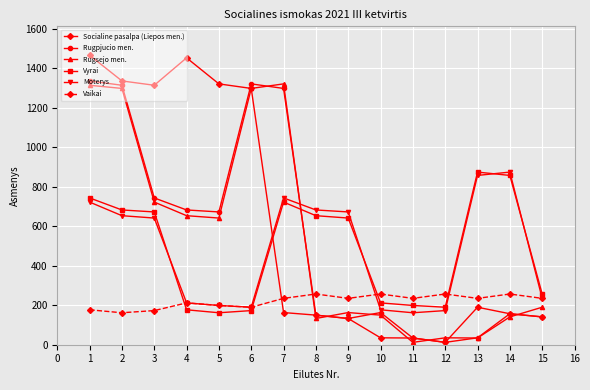

At which category is the sum across all series the highest?

1